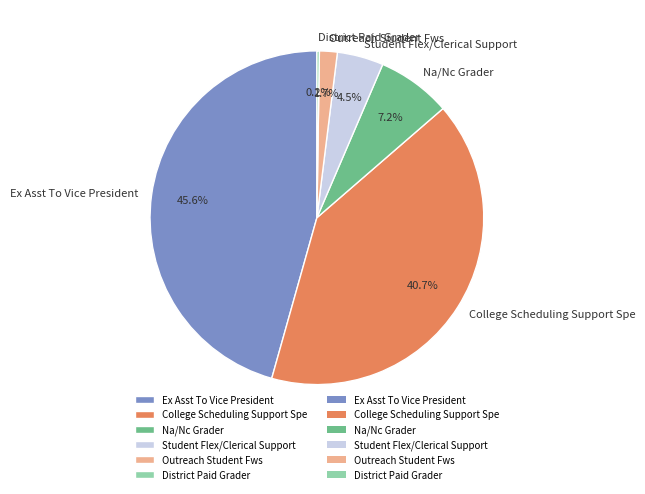

Which category has the biggest portion of the pie?

Ex Asst To Vice President